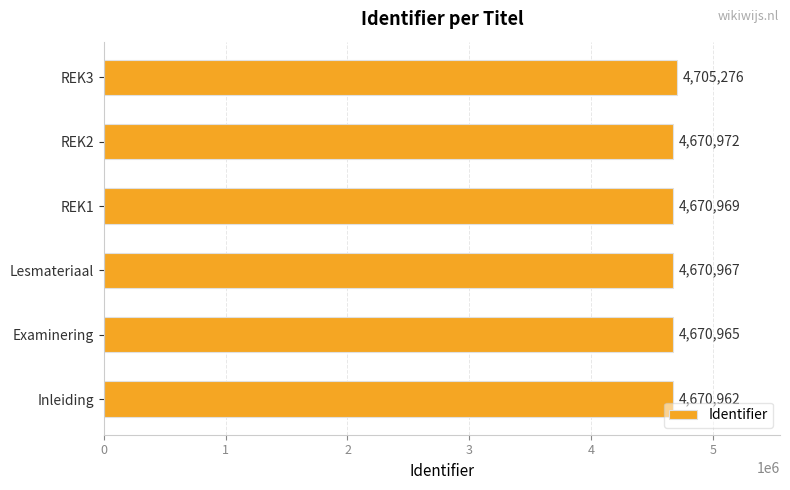

Where is the data nearest to the value 4688119?

REK2